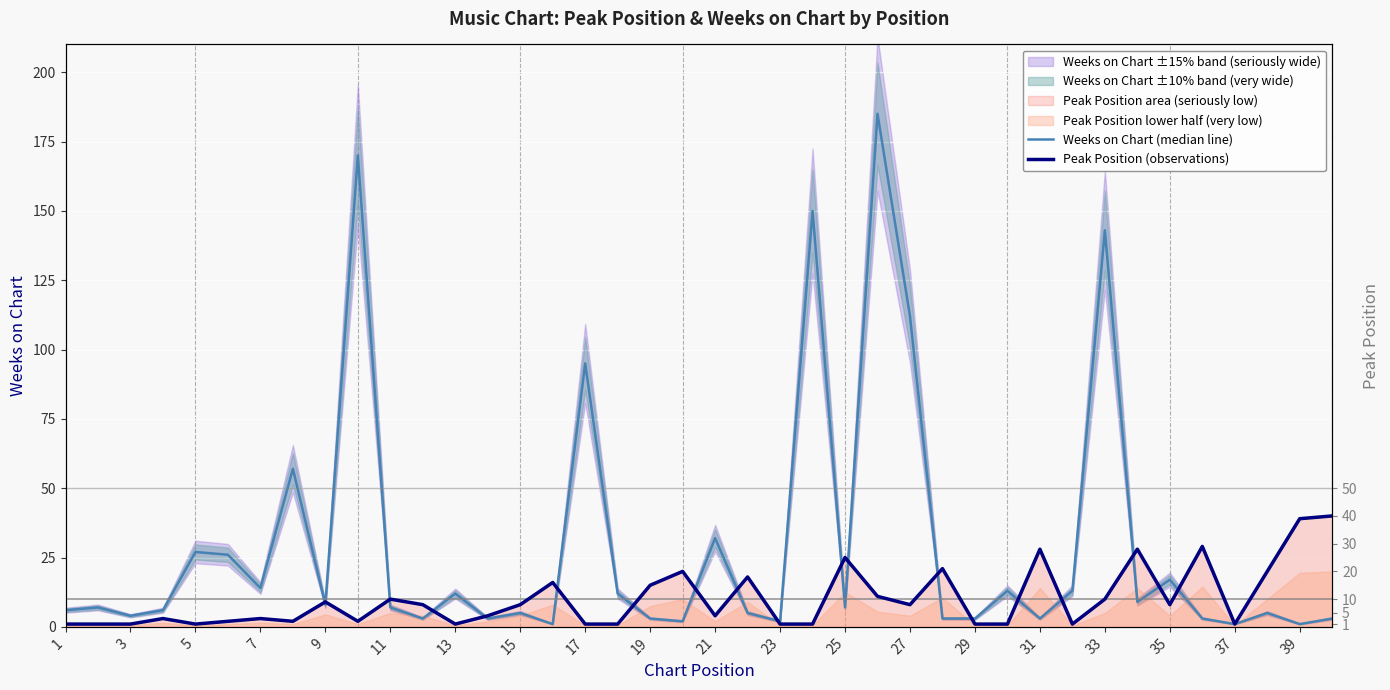

The value of Peak Position (observations) at 39 is 51. True or false?

False